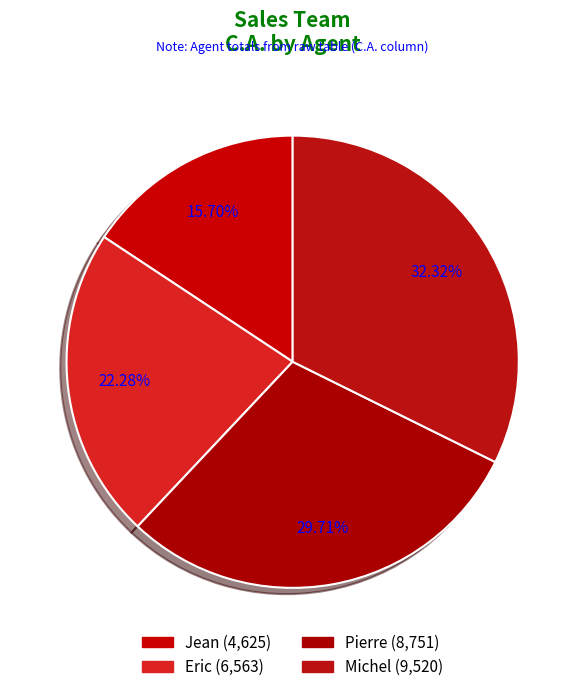

How many segments does this pie chart have?

4